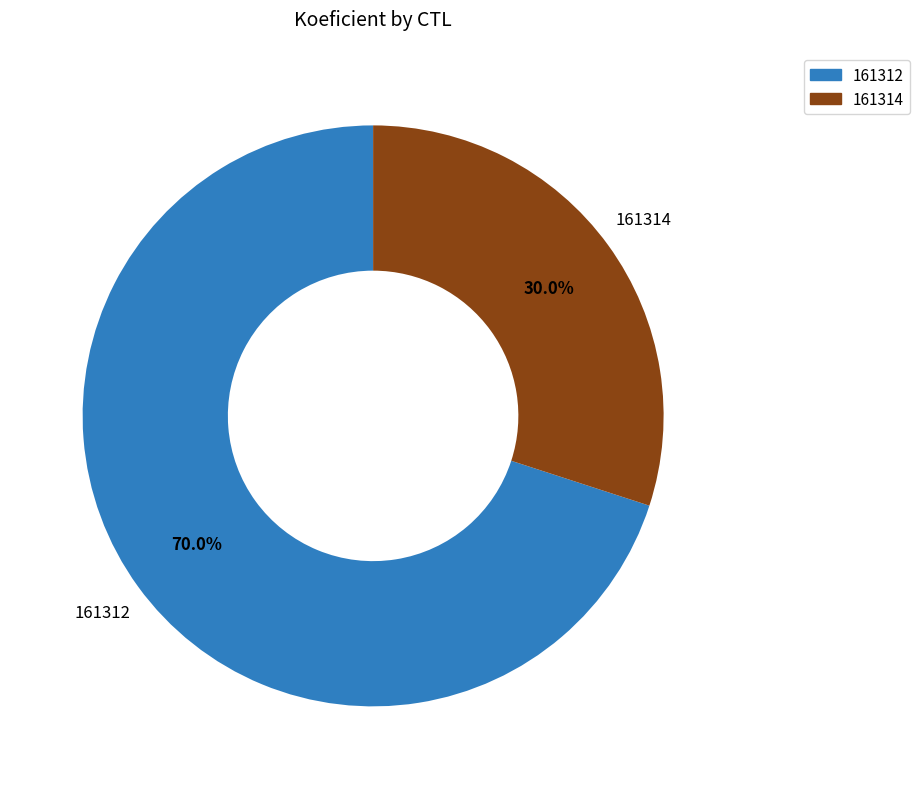

The 161312 slice represents 70% of the pie. True or false?

True